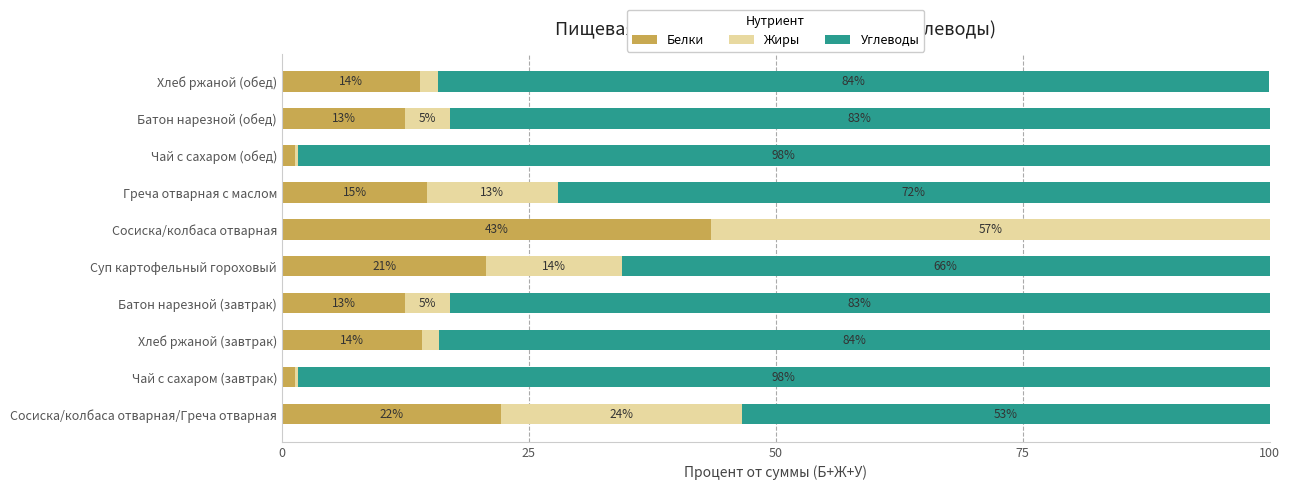

What are all the series names shown in the legend?

Белки, Жиры, Углеводы